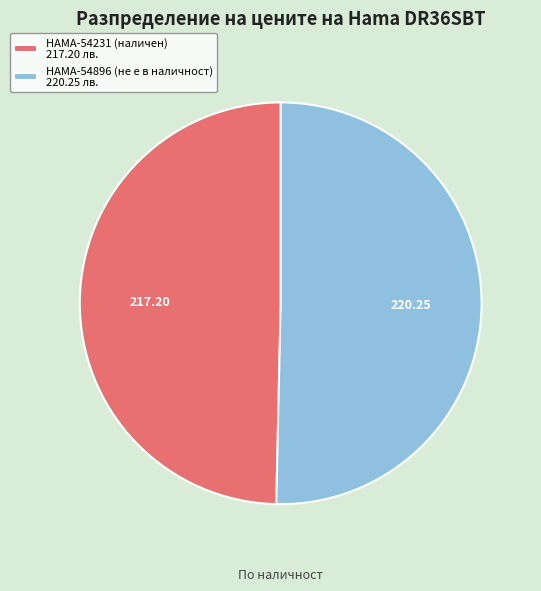

Which category accounts for the majority?

HAMA-54896 (не е в наличност)